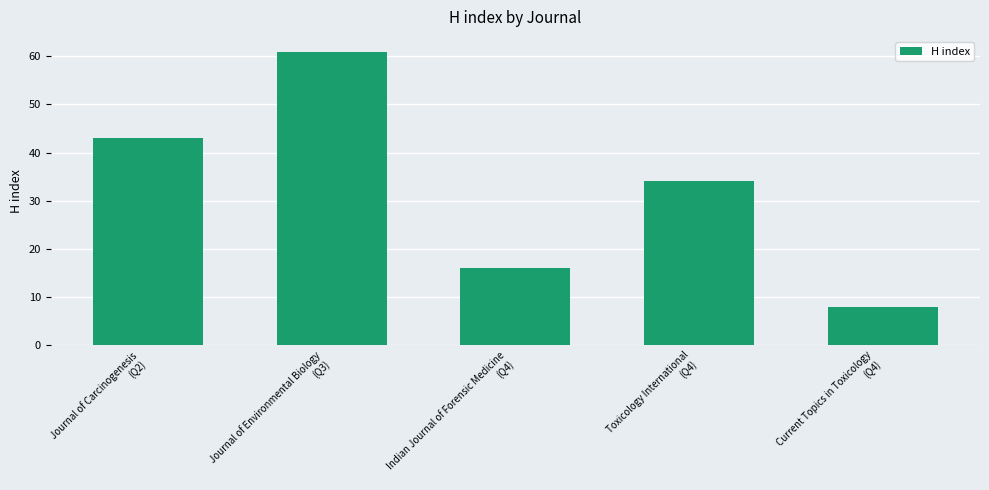

Which category has the highest value across all series?

Journal of Environmental Biology
(Q3)